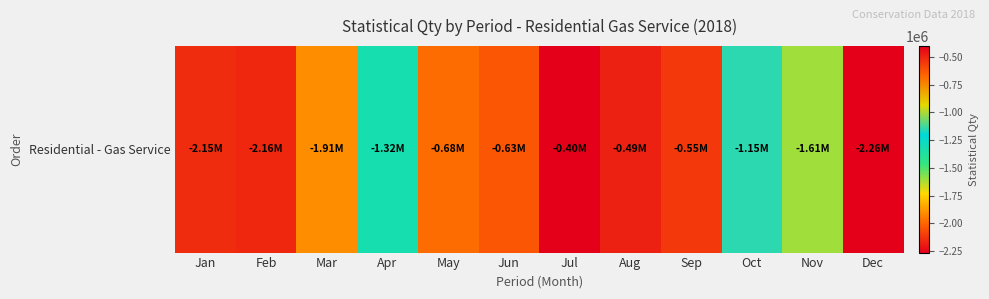

How many values are below -1148386?

7